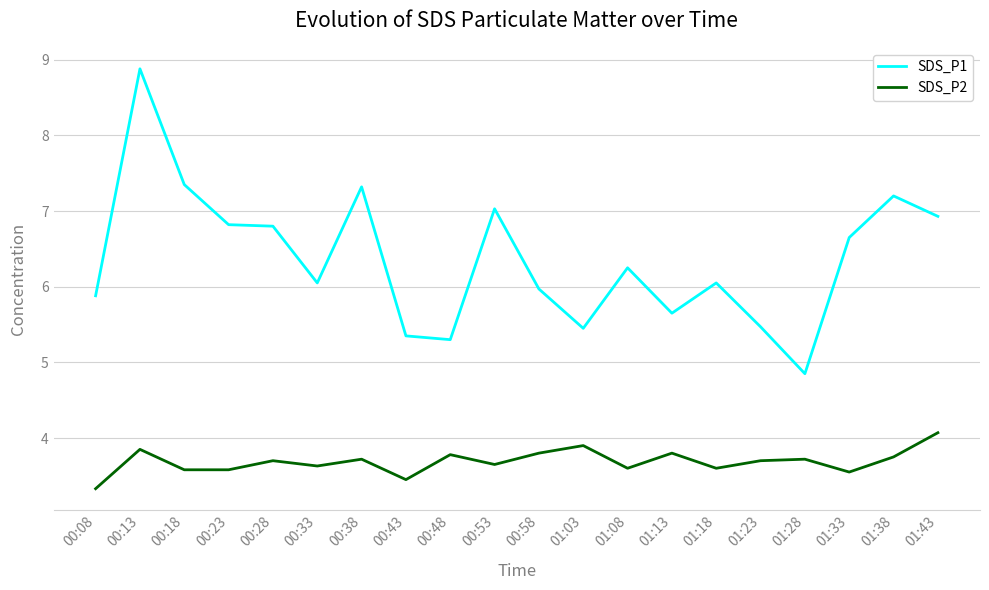

What position from the left is 00:13?

2